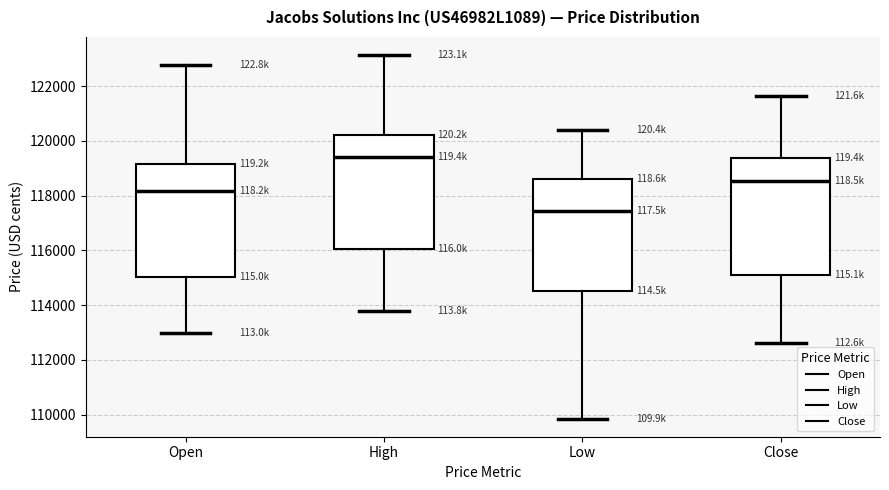

Where does the lower whisker of the box for Close end on the y-axis? The values are not printed on the chart, so give them approximately, as read against the axis.

112600